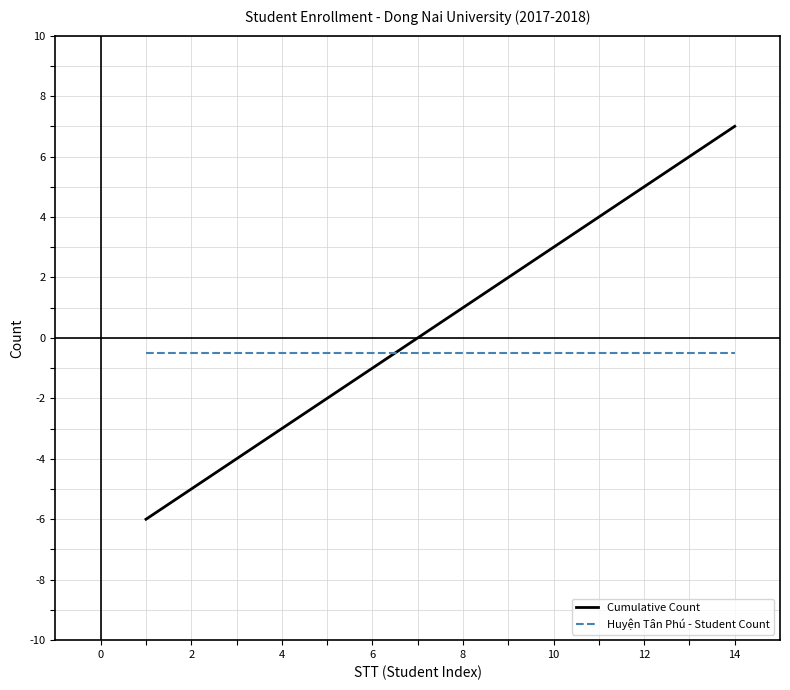

Rank the series by their average value, from lowest to highest.

Huyện Tân Phú - Student Count, Cumulative Count